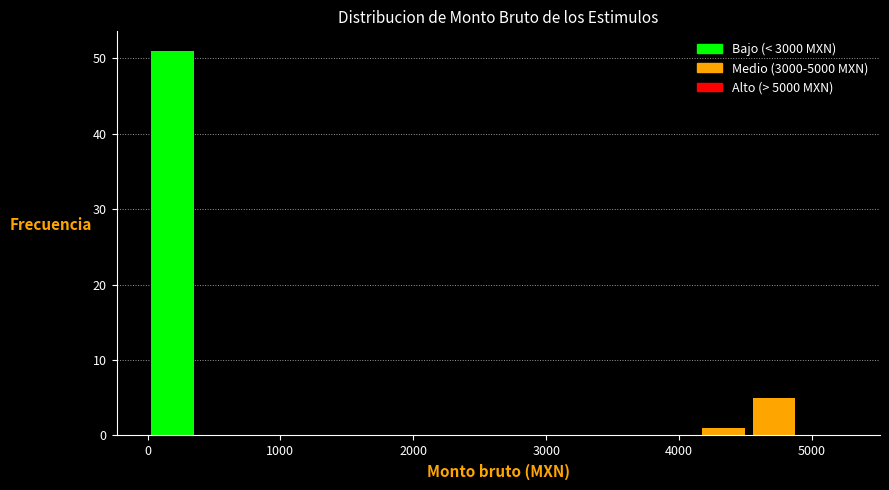

Around what value on the x-axis is the tallest bar? Give the approximate position of its centre, as read against the axis.

200